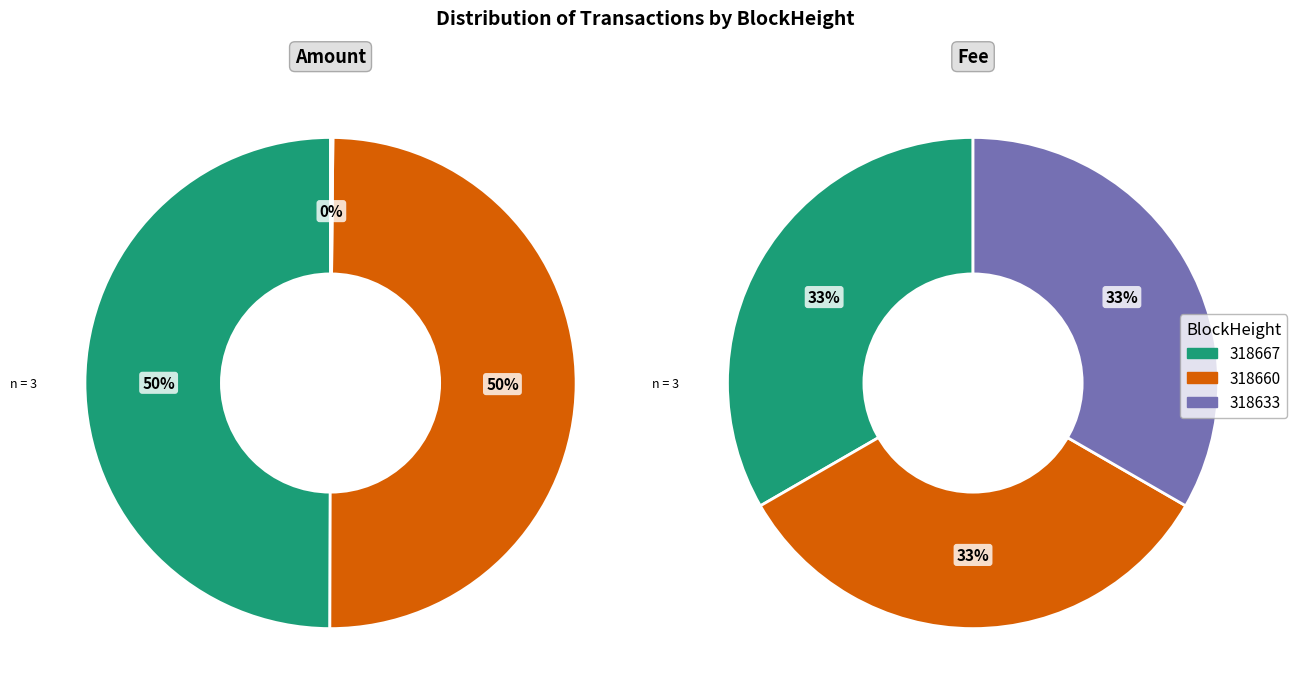

To the nearest percent, what is the combined percentage of 318660 and 318667?

100%